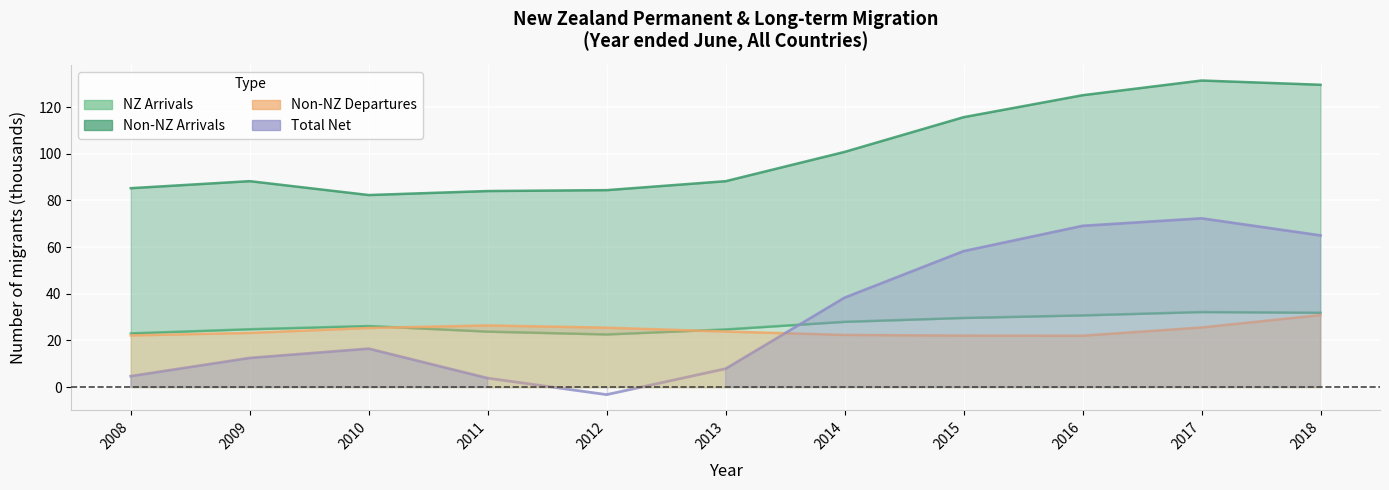

Reading left to right, transcribe all the data shown in this chart.

Total Arrivals: 85.2	88.3	82.3	84.0	84.4	88.2	100.8	115.7	125.1	131.4	129.5
NZ Arrivals: 23.0	24.8	26.2	23.8	22.6	24.7	28.0	29.7	30.8	32.2	31.9
Non-NZ Departures: 22.2	23.3	25.4	26.4	25.5	23.9	22.4	22.1	22.1	25.6	30.9
Total Net: 4.7	12.5	16.5	3.9	-3.2	7.9	38.3	58.3	69.1	72.3	65.0